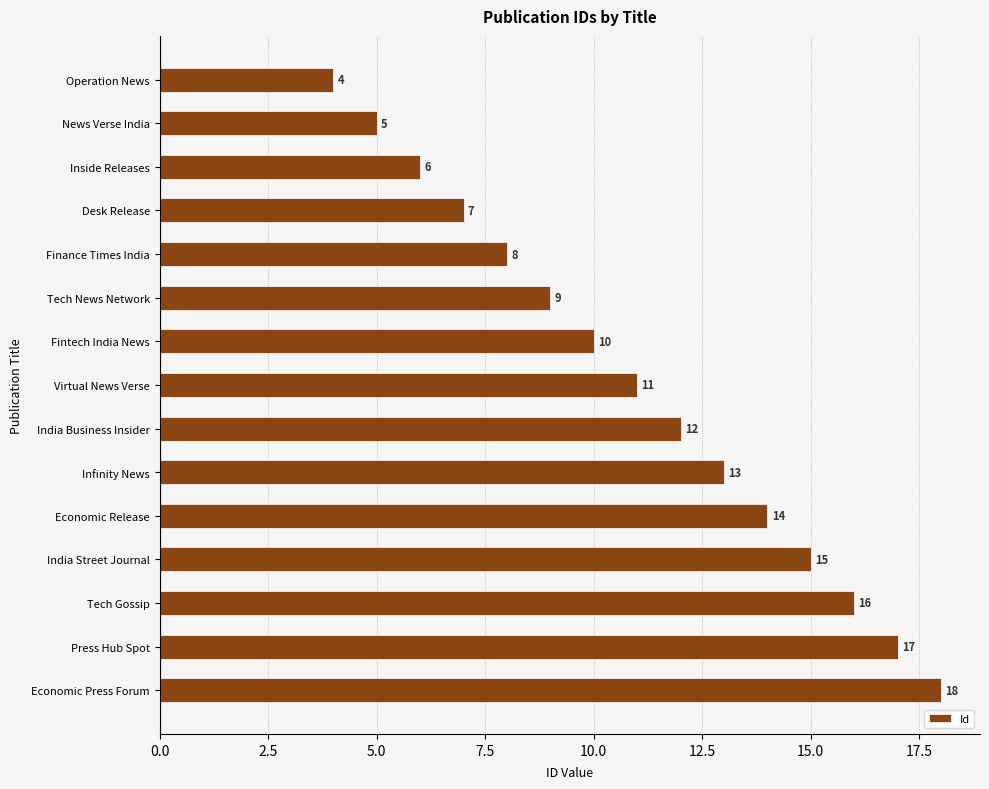

The value at Virtual News Verse is 11. True or false?

True